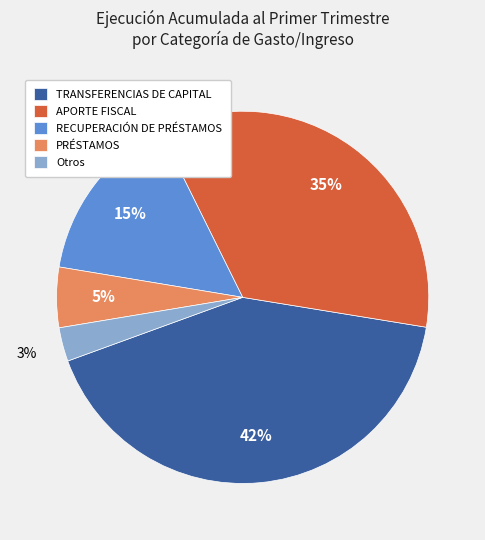

Is the sum of PRÉSTAMOS and RECUPERACIÓN DE PRÉSTAMOS greater than half?

No